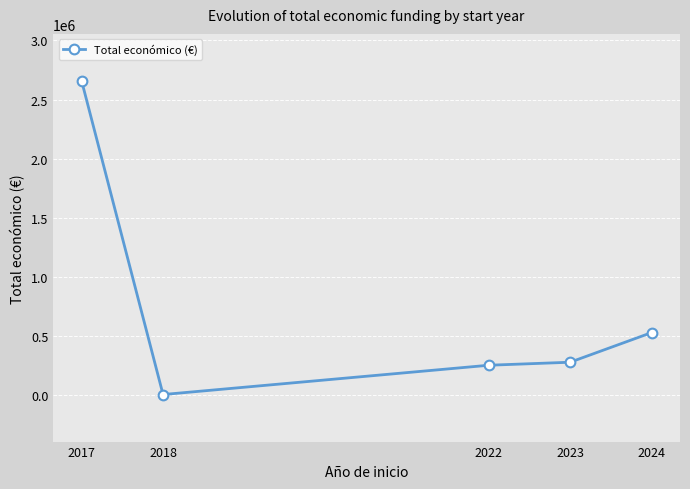

What is the maximum value shown in the chart?

2657263